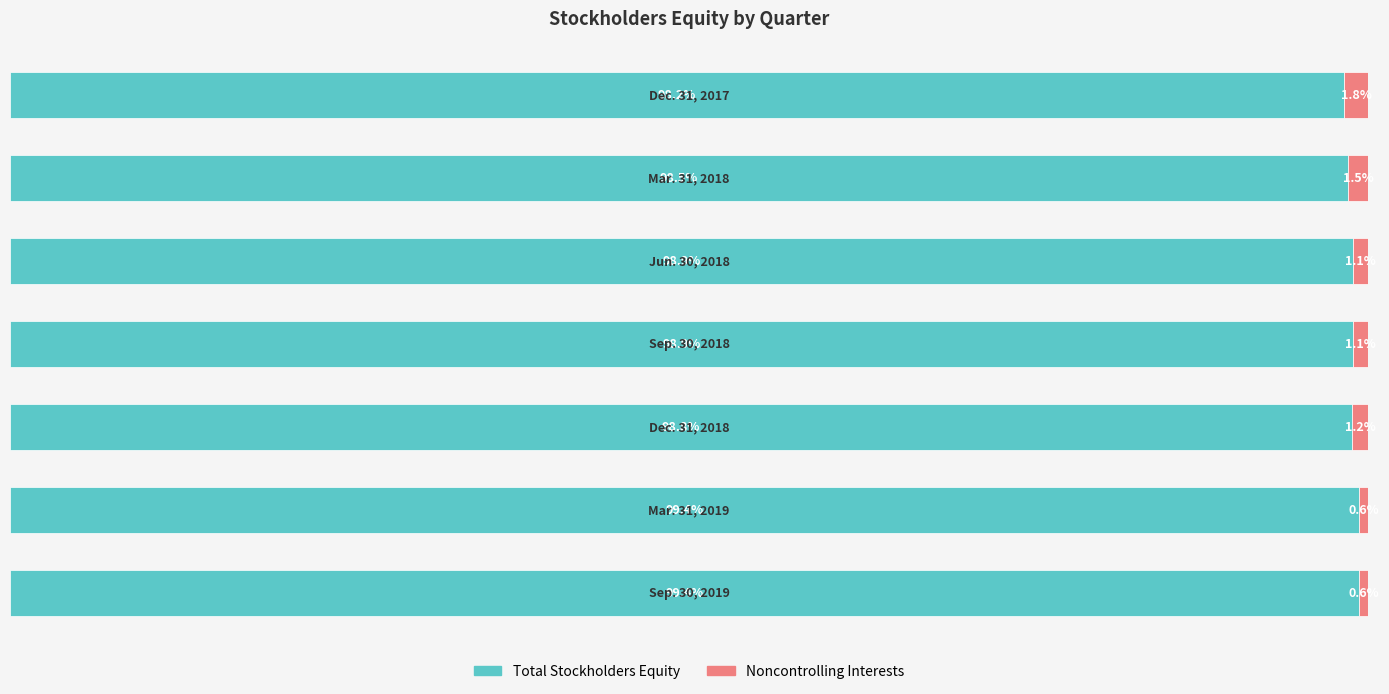

What are all the series names shown in the legend?

Total Stockholders Equity, Noncontrolling Interests